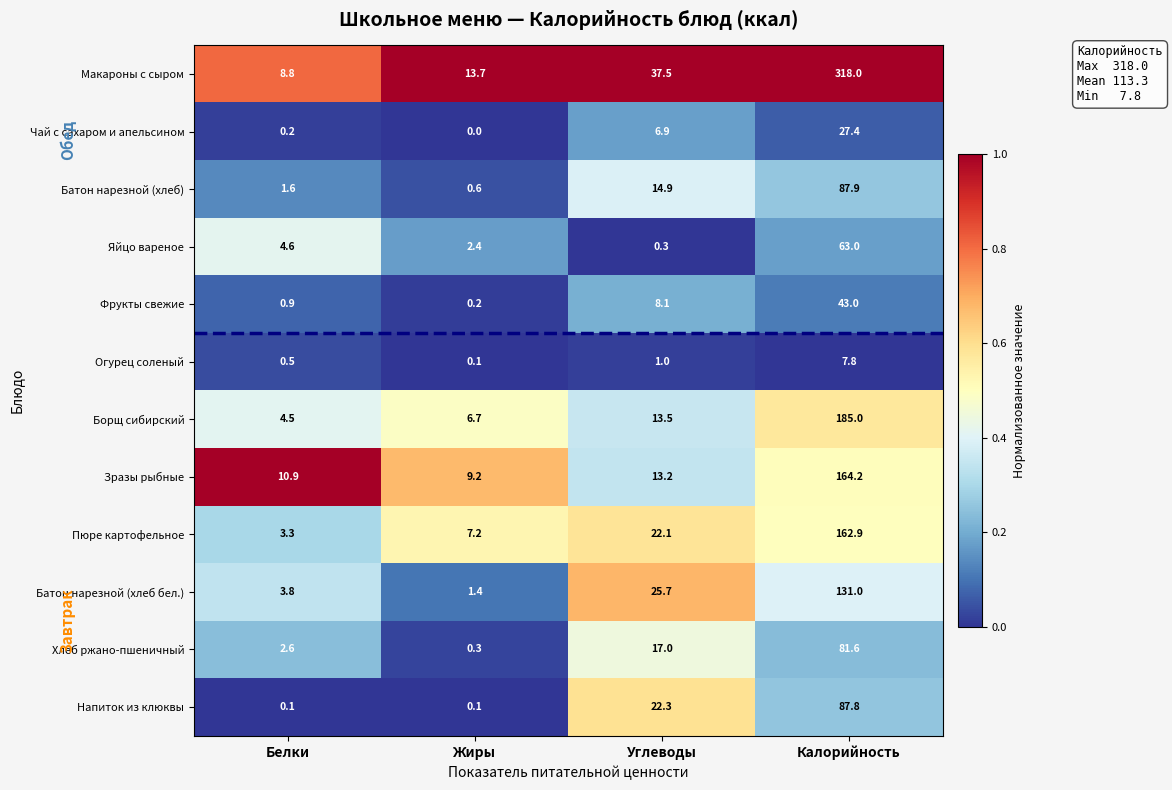

What value does the Пюре картофельное series have at Жиры?

7.2